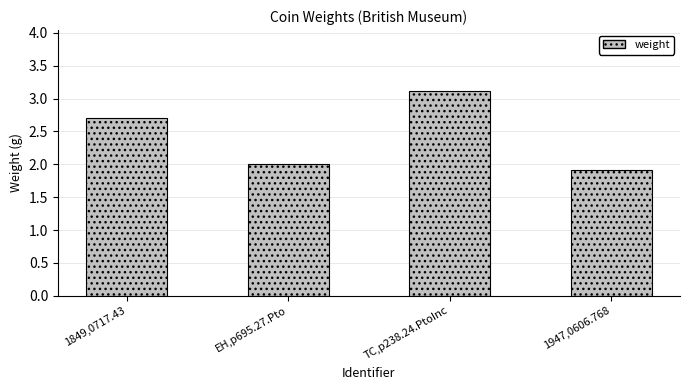

How many categories are shown in the chart?

4